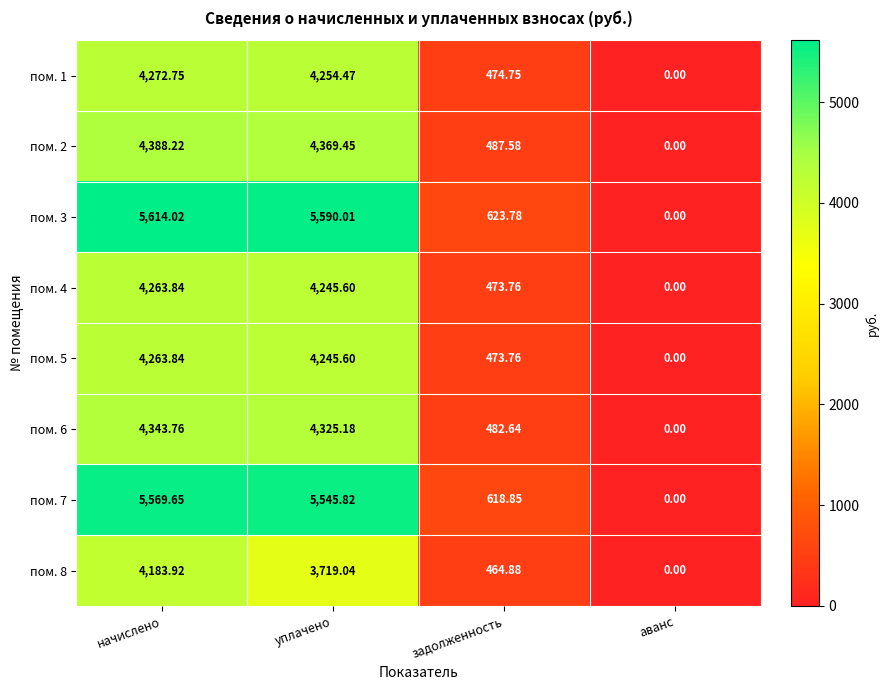

What is the total value across all series at задолженность?

4100.0